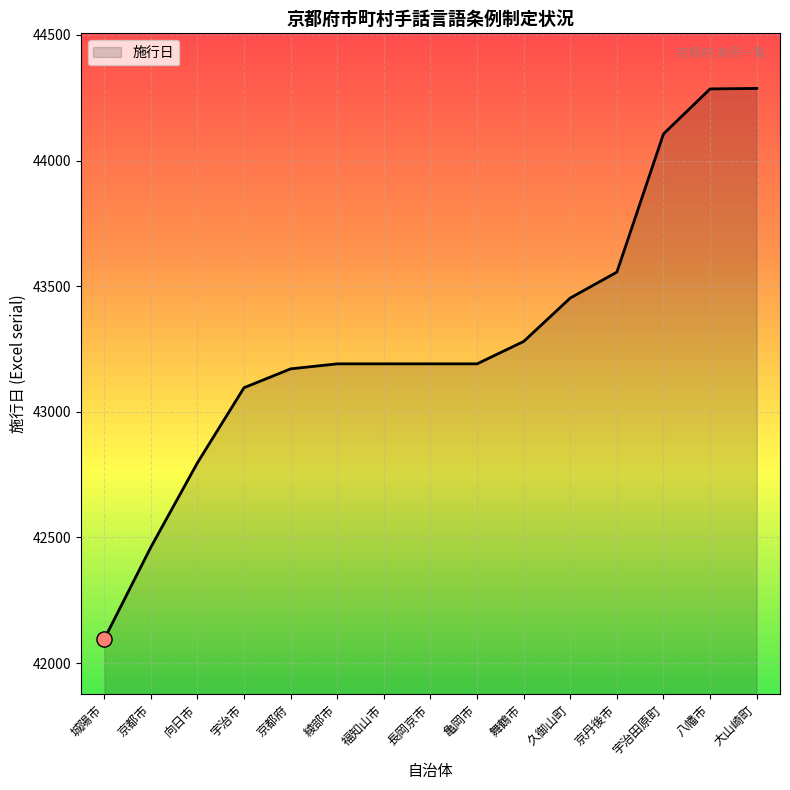

Between 福知山市 and 久御山町, which is larger?

久御山町